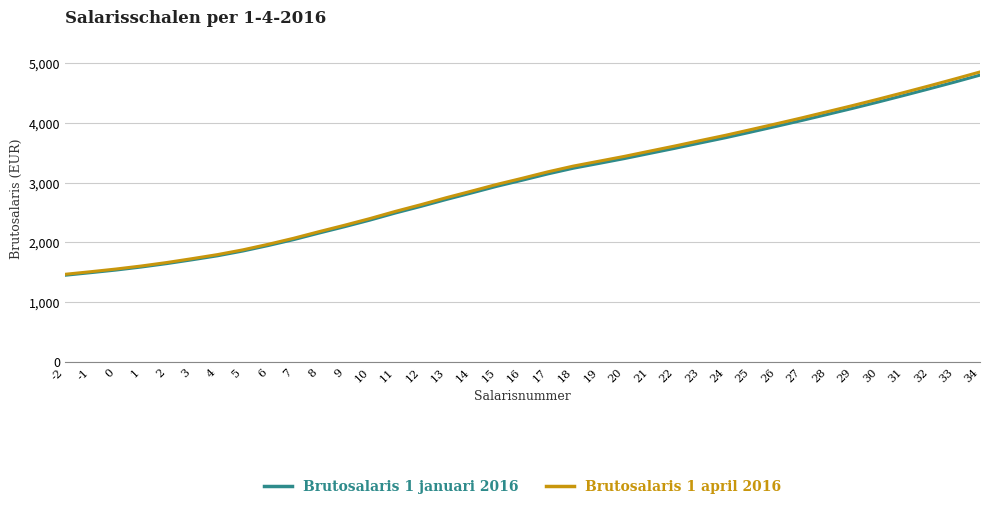

Rank the series by their maximum value, from lowest to highest.

Brutosalaris 1 januari 2016, Brutosalaris 1 april 2016